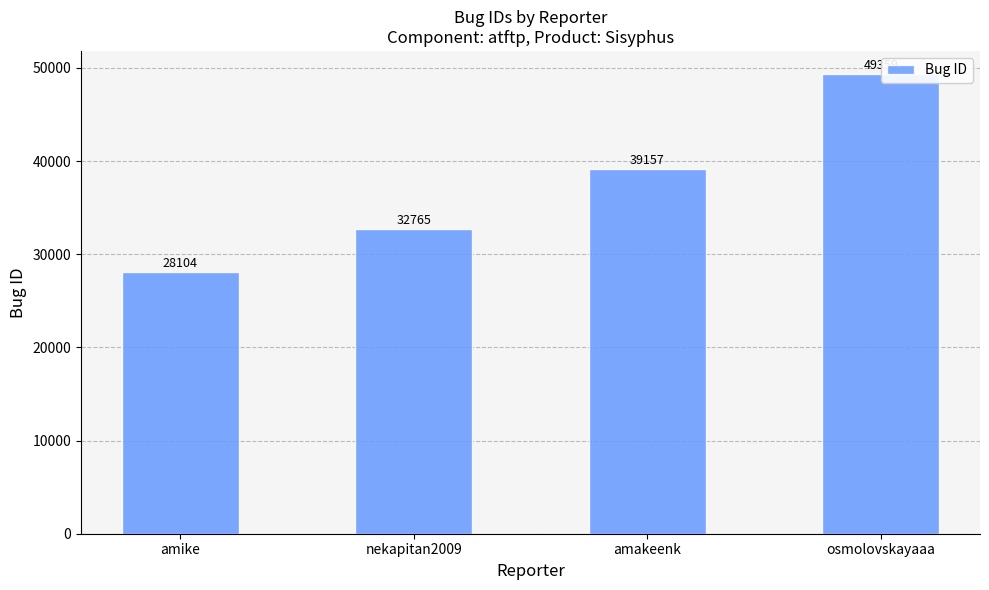

Does the chart contain any negative values?

No